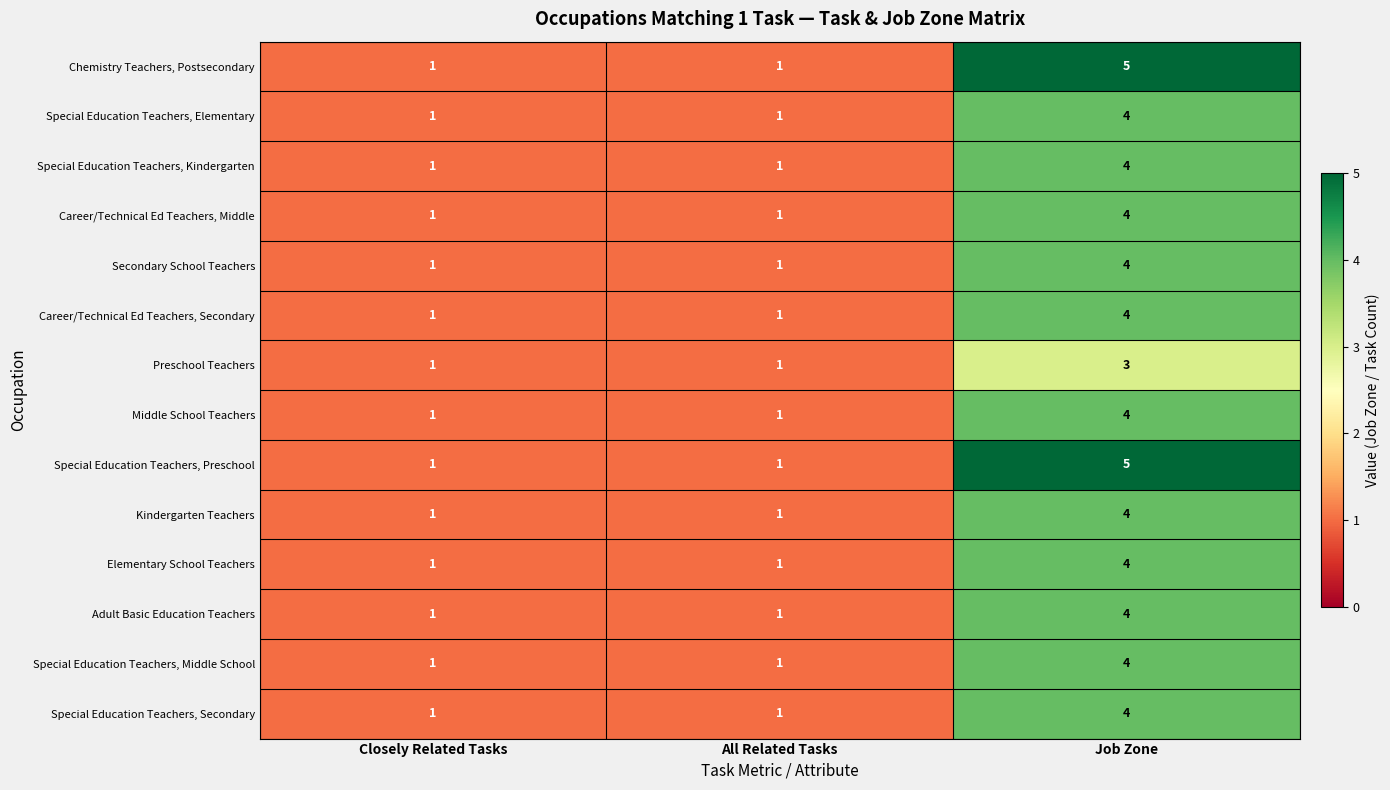

How many series are shown in this chart?

14